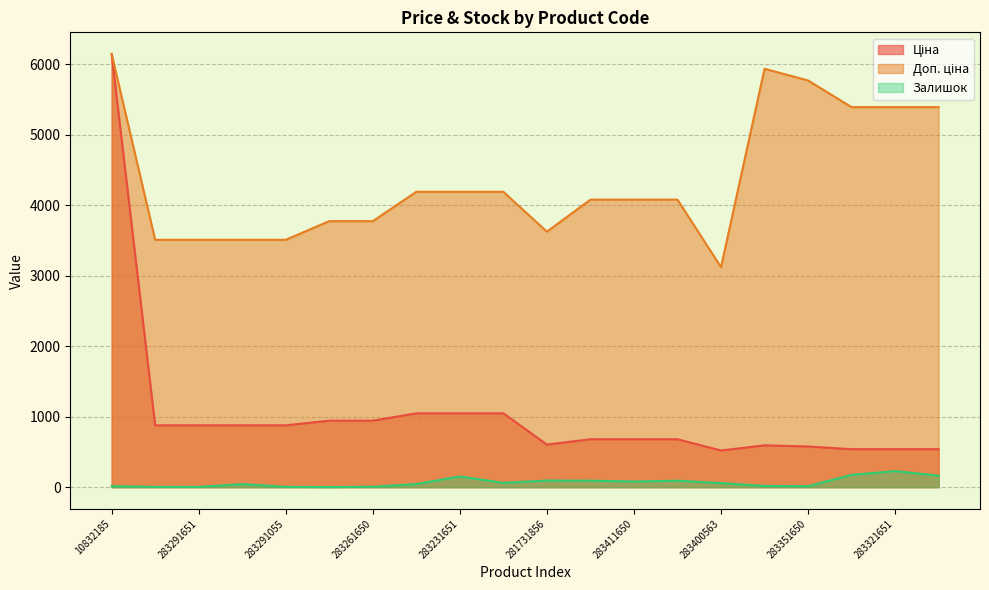

What is the total value across all series at 283321856?

6102.6